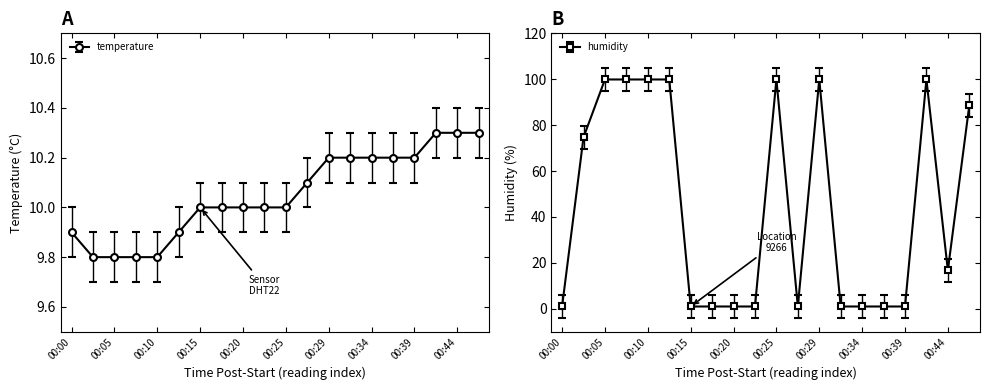

At which label does humidity first exceed 16?

00:02